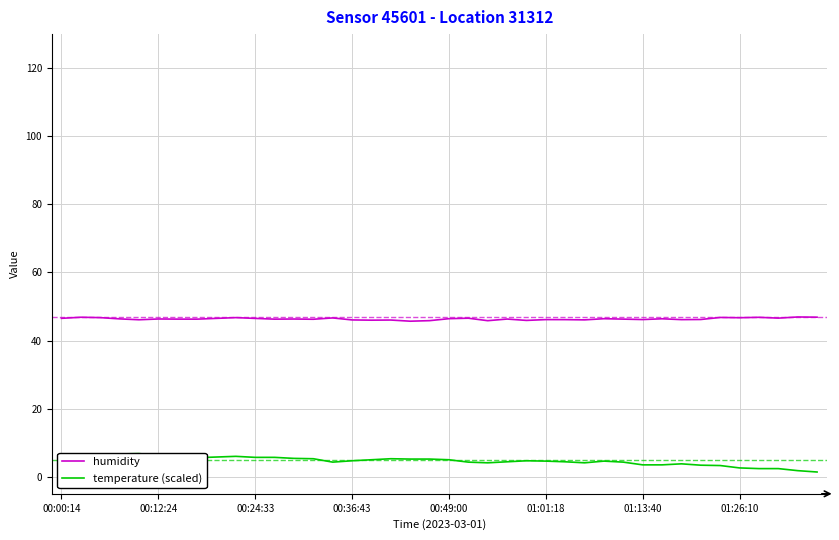

How many interior local peaks does the humidity series have?

14